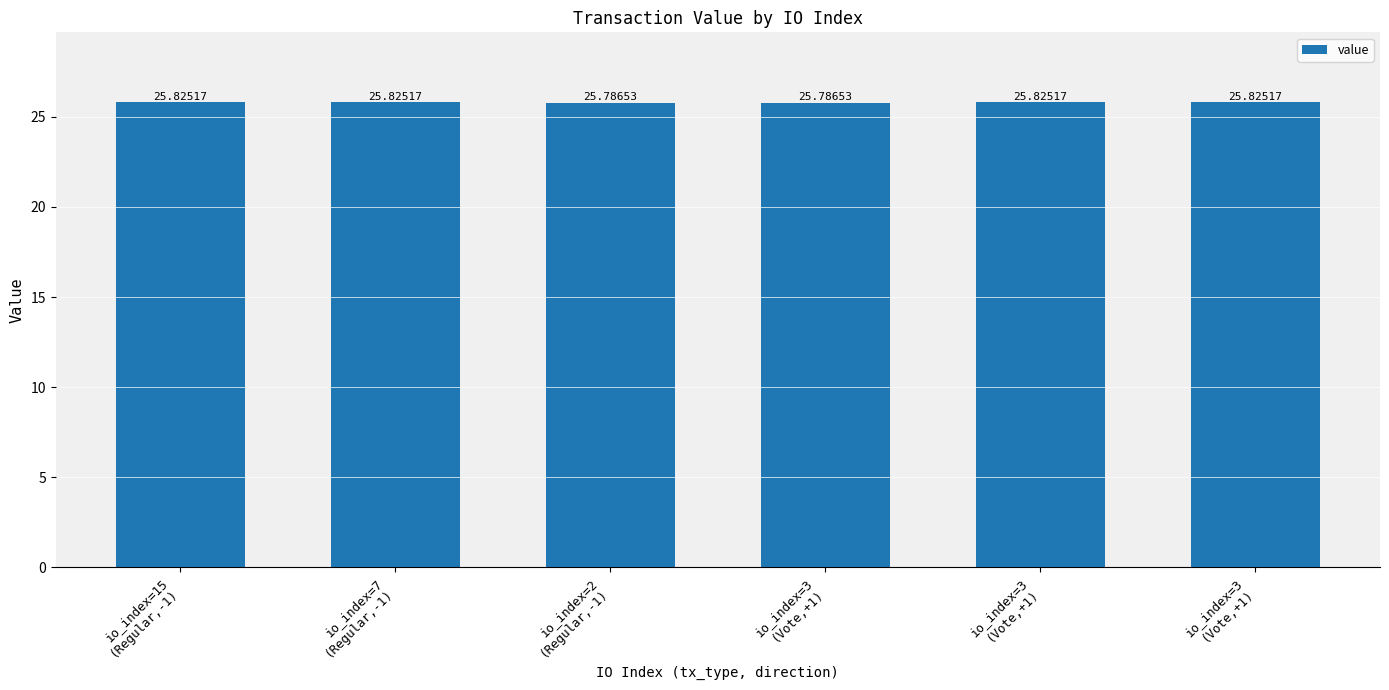

List the labels in order of value, largest first.

io_index=15
(Regular,-1), io_index=7
(Regular,-1), io_index=3
(Vote,+1), io_index=3
(Vote,+1), io_index=2
(Regular,-1), io_index=3
(Vote,+1)